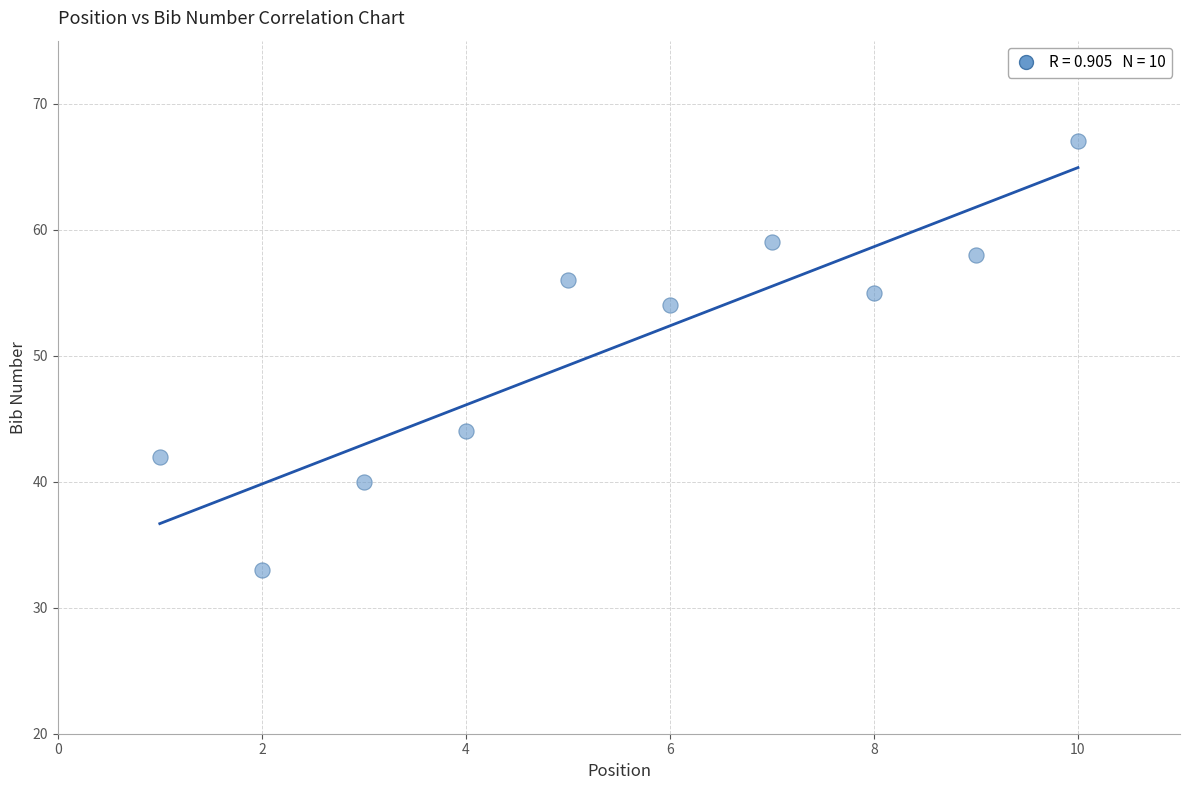

What is the average X value?

6